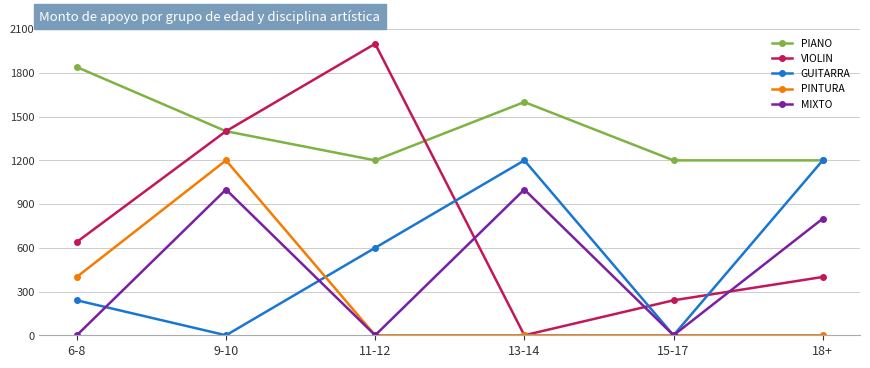

Where does the MIXTO series first go above 800?

9-10